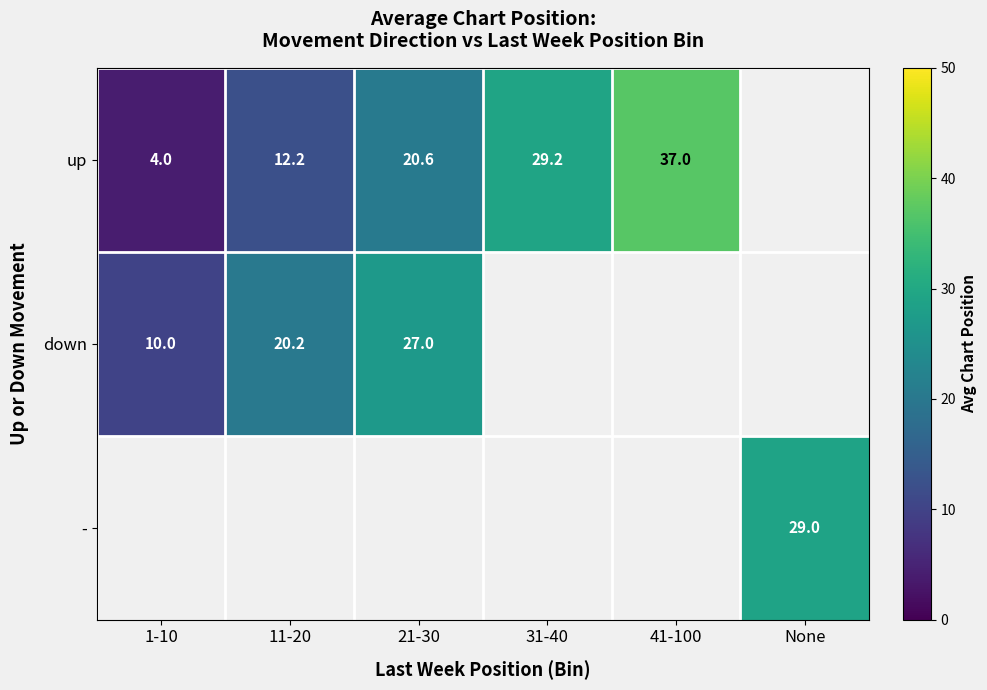

True or false: - has a value of 29.0 at None.

True